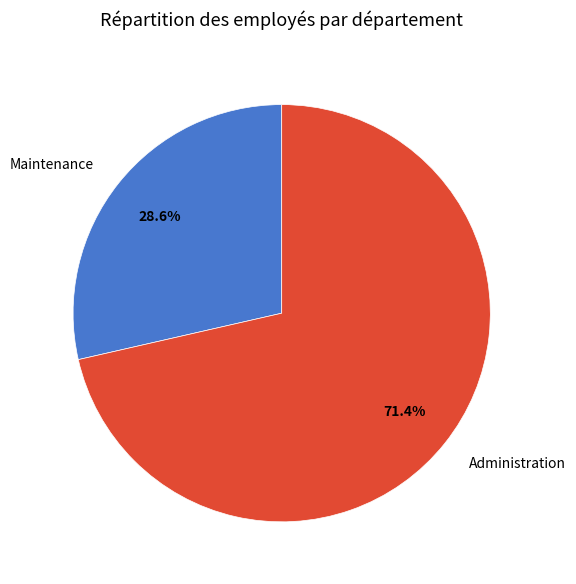

To the nearest percent, what percentage of the pie is Maintenance?

29%